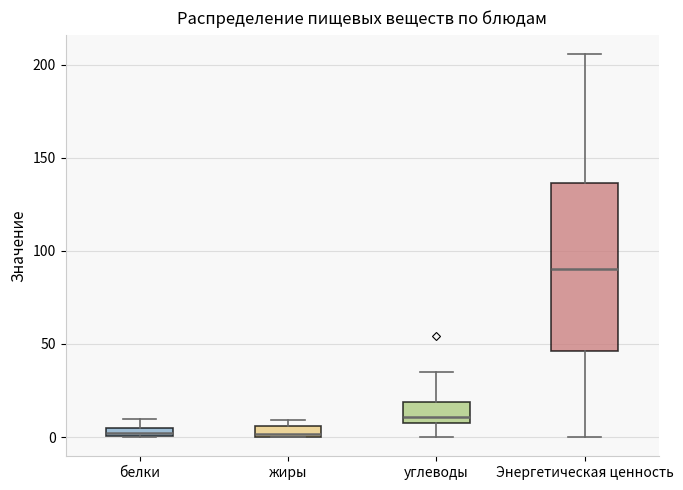

Comparing the boxes themselves (not the whiskers), which one is the tallest?

Энергетическая ценность